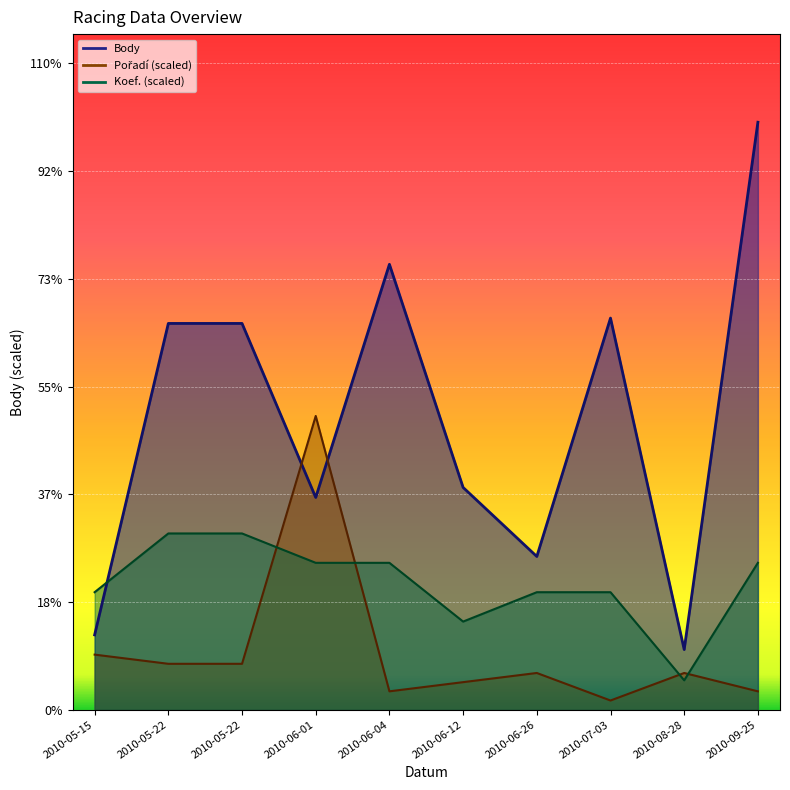

How many times do Body and Koef. cross each other?

1